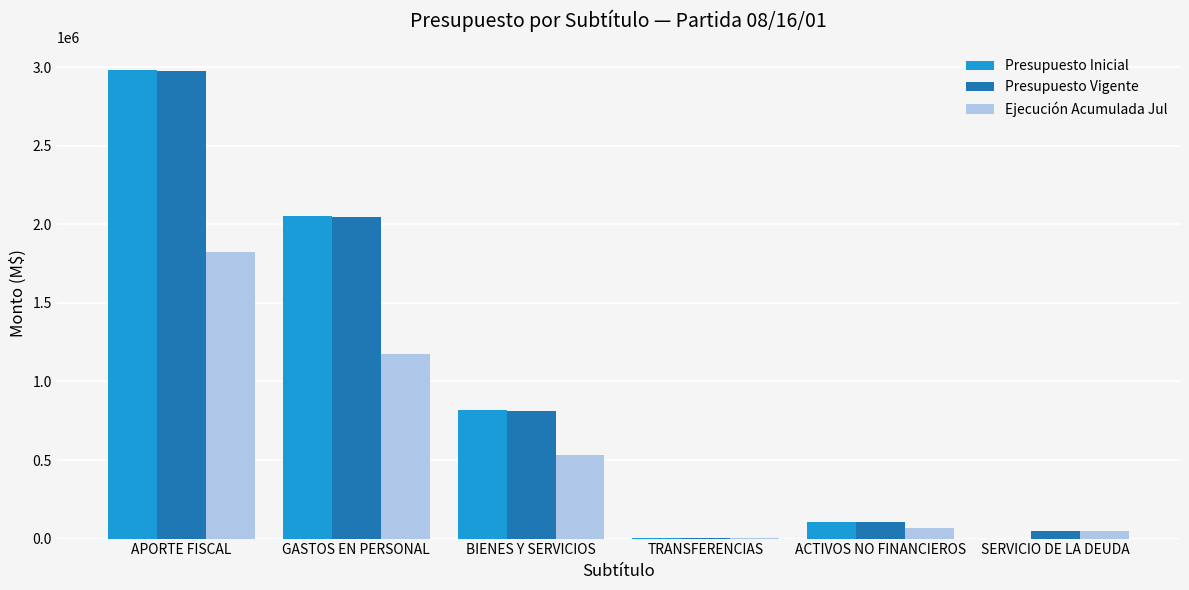

At which category is the sum across all series the highest?

APORTE FISCAL